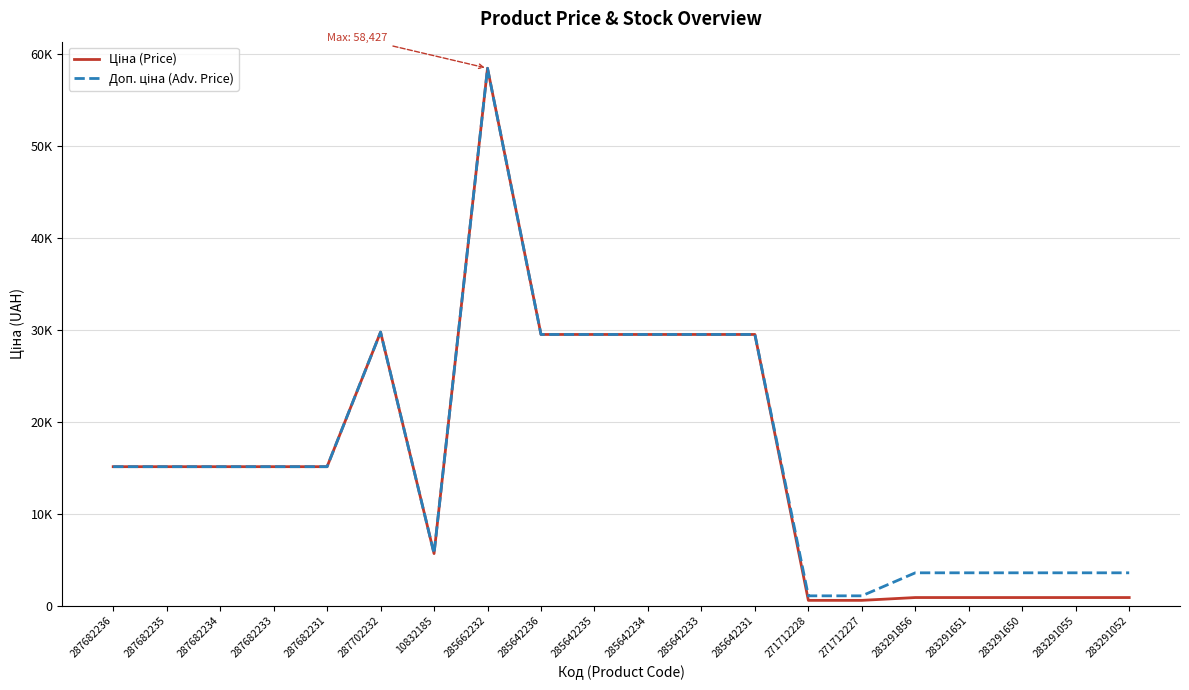

Does the chart have visible grid lines?

Yes